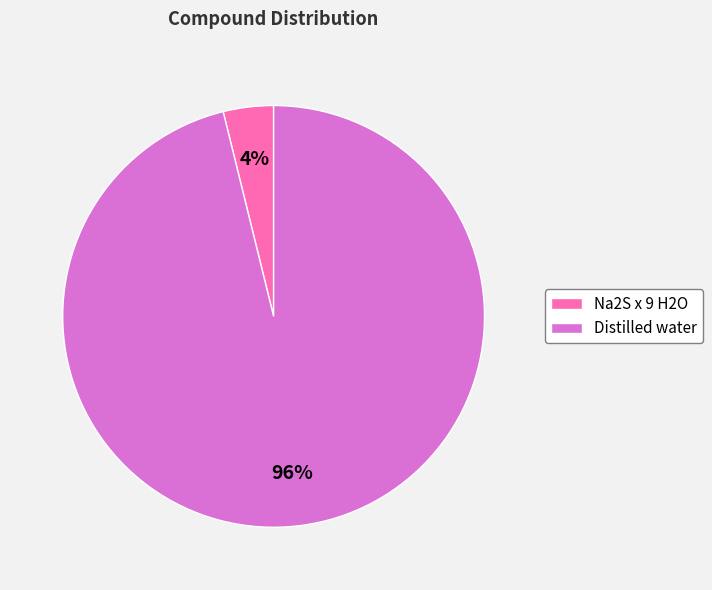

Is Na2S x 9 H2O the majority of the pie?

No